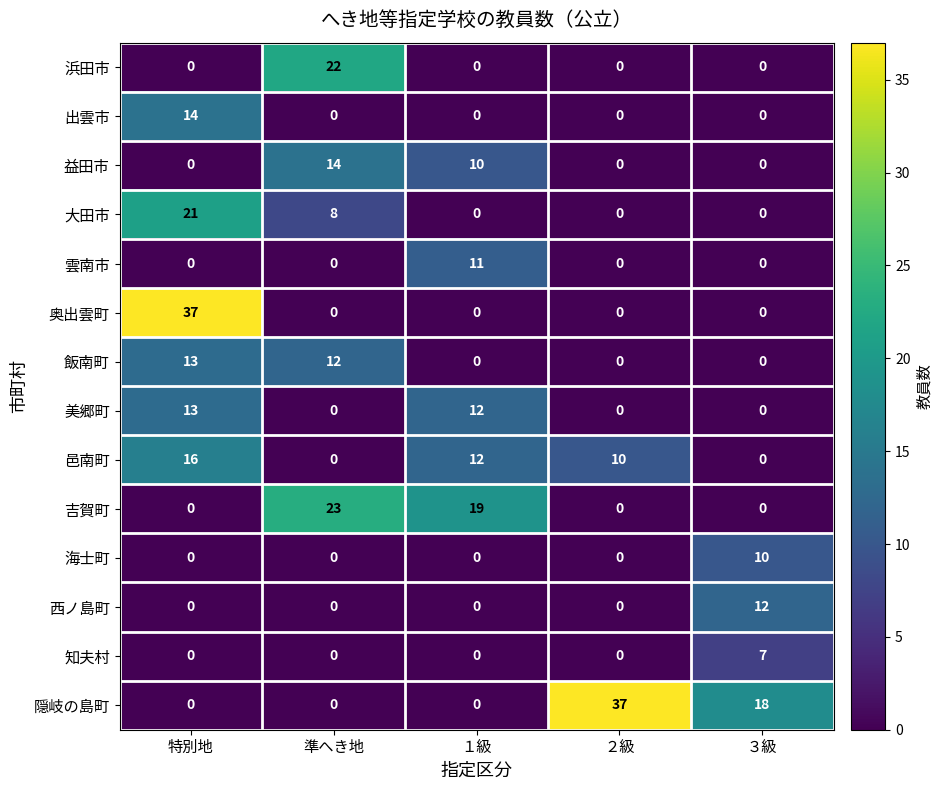

The 益田市 series shows 0 at 特別地. True or false?

True